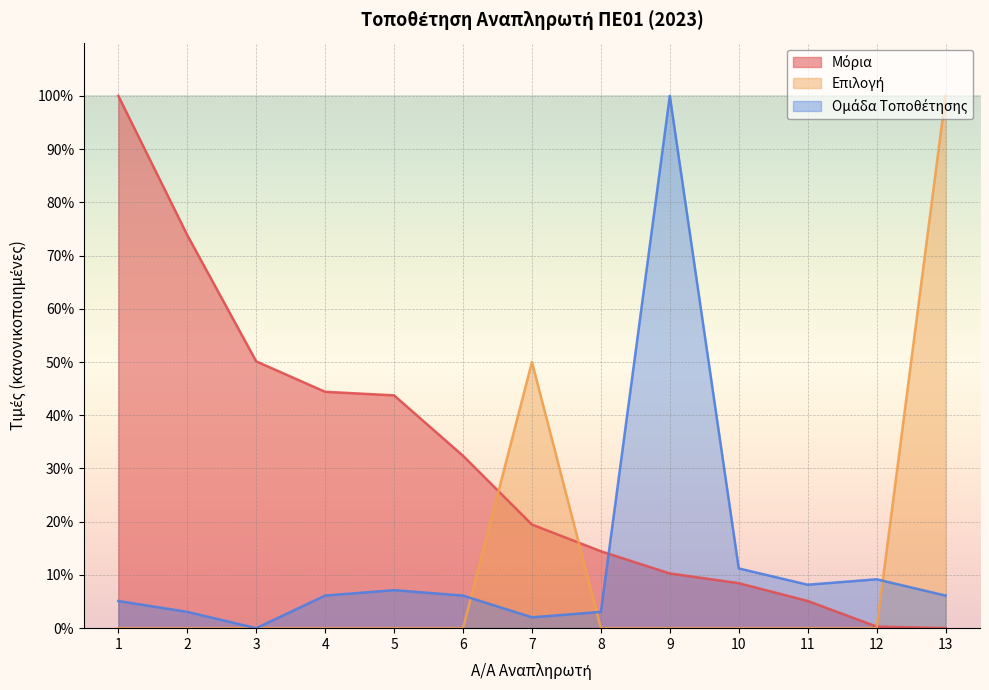

The Ομάδα Τοποθέτησης series shows -45.5 at 3. True or false?

False